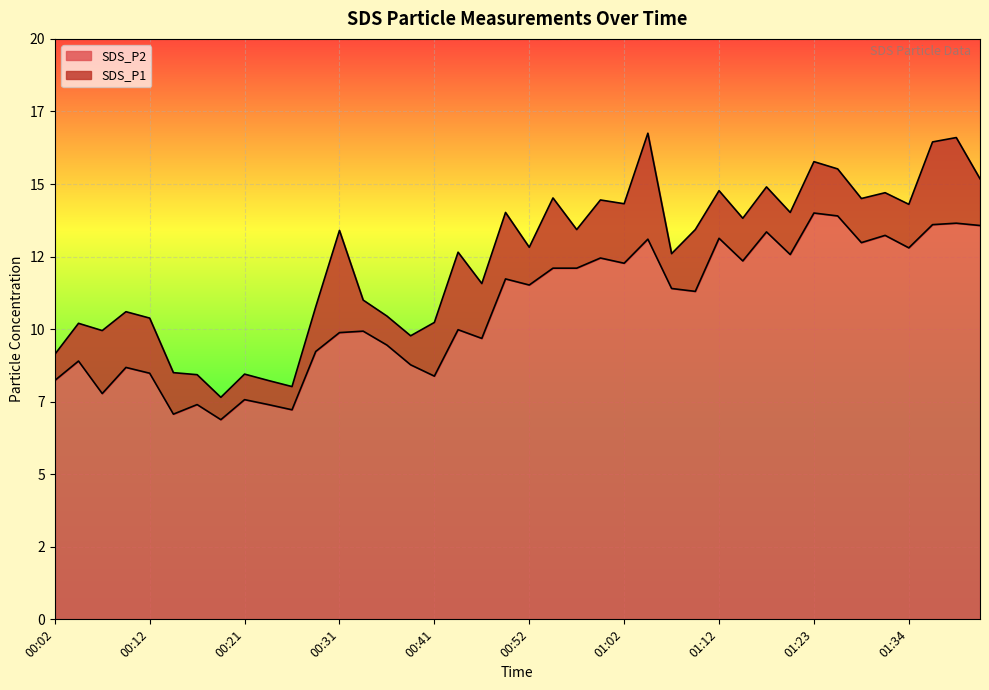

Is it true that SDS_P1 equals 20.5 at 01:02?

False